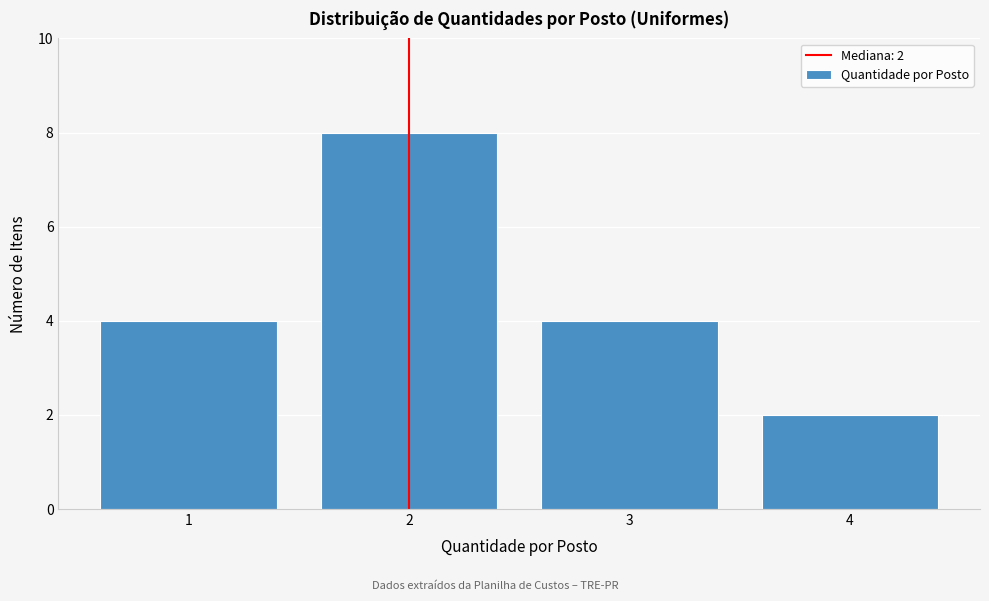

Over which range of the x-axis is the bar tallest?

1.5 to 2.5